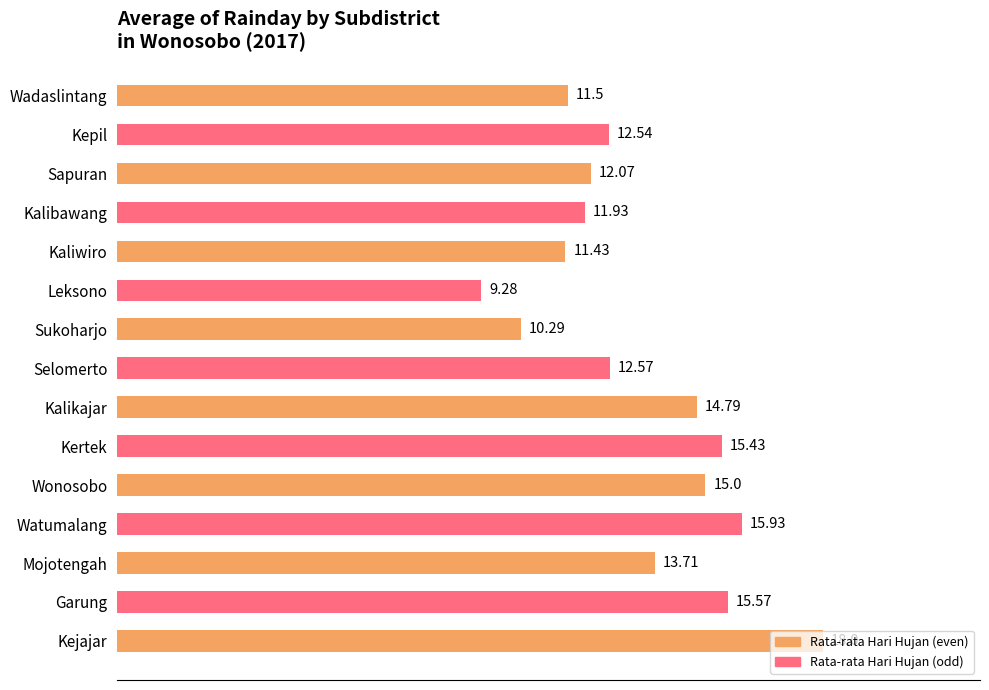

What is the label of the 4th bar from the top?

Kalibawang